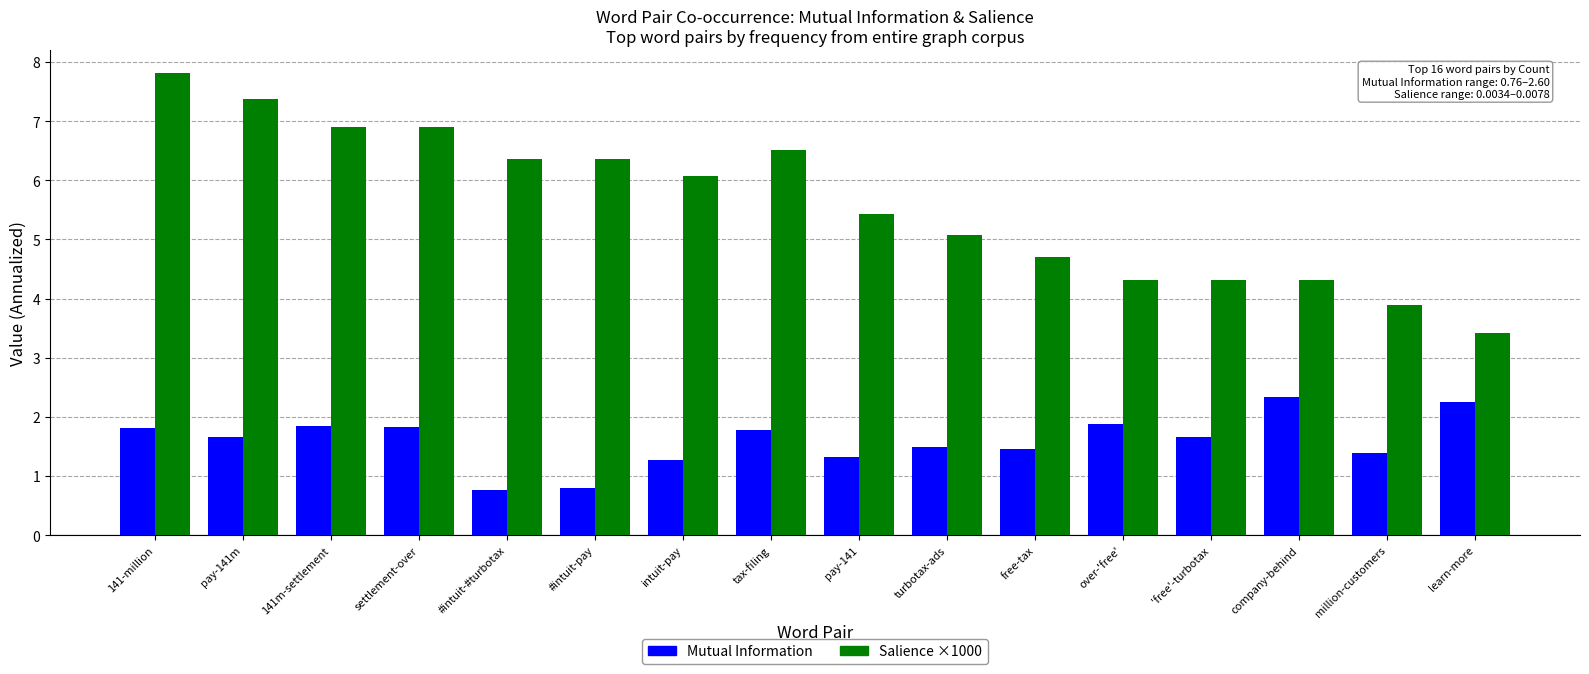

What is the difference between the highest and lowest values at 141m-settlement?

5.0